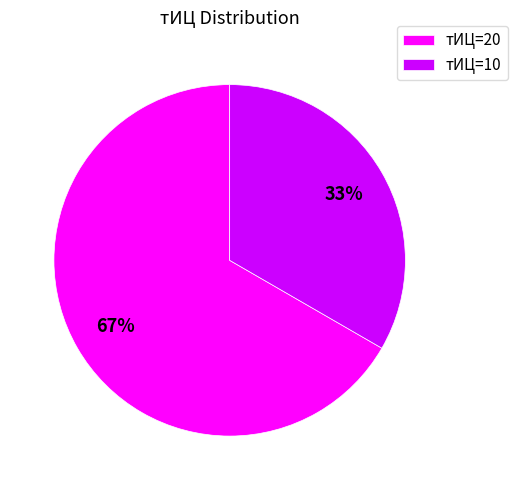

What is the smallest slice in the pie chart?

тИЦ=10